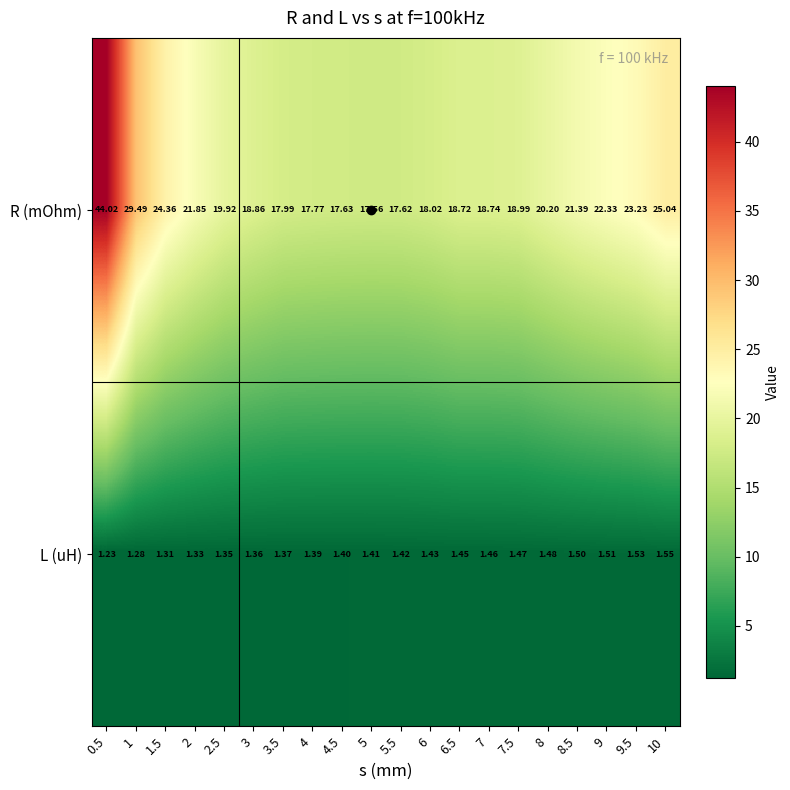

Count the number of data series in this chart.

2